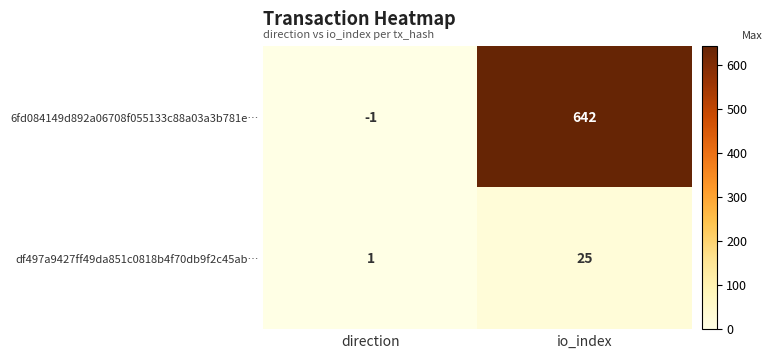

List the series in order of their peak value, lowest first.

df497a9427ff49da851c0818b4f70db9f2c45ab…, 6fd084149d892a06708f055133c88a03a3b781e…